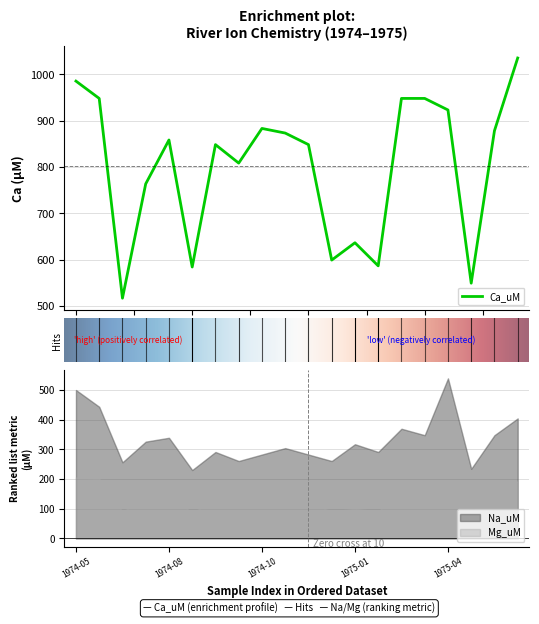

True or false: ExtraField1 and Ca_uM cross at least once.

False